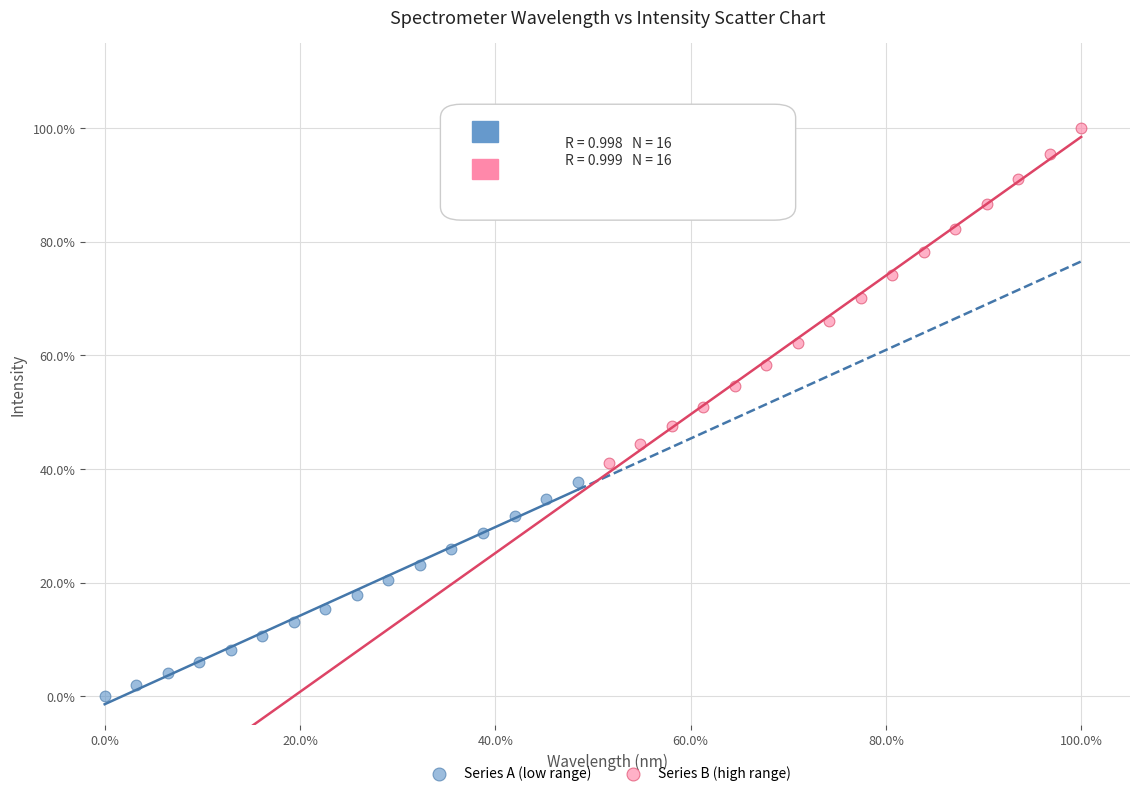

What are all the series names shown in the legend?

Series A (low range), Series B (high range)